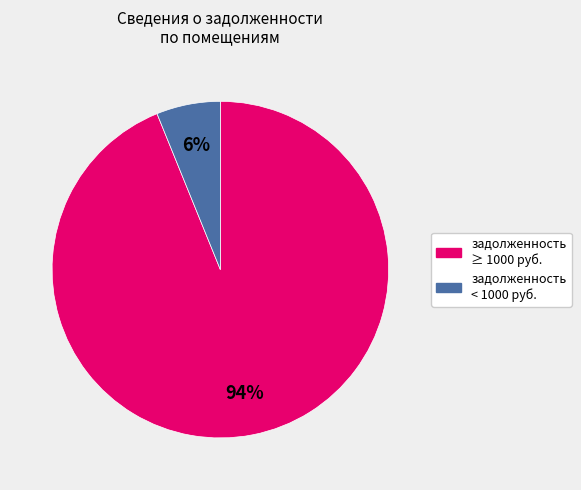

Is it true that задолженность ≥ 1000 руб. is 99% of the pie?

False